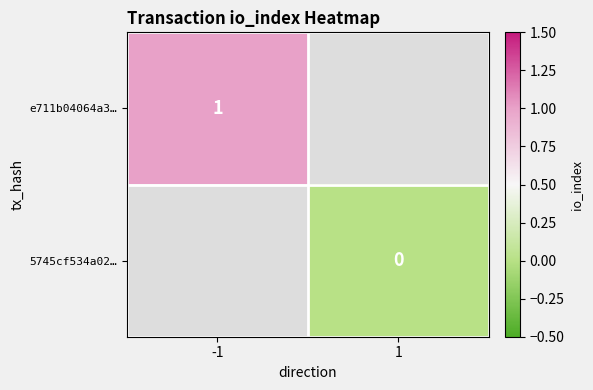

At how many categories does at least one series exceed 0?

1